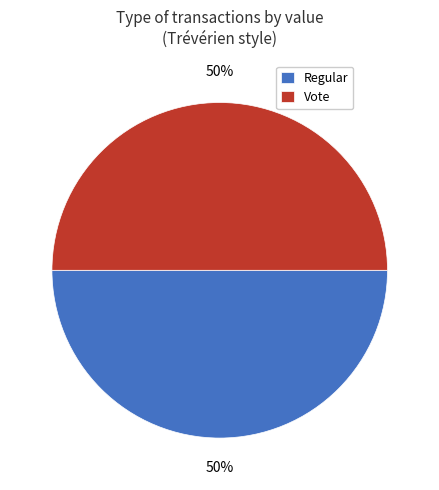

True or false: Vote accounts for 58% of the total.

False